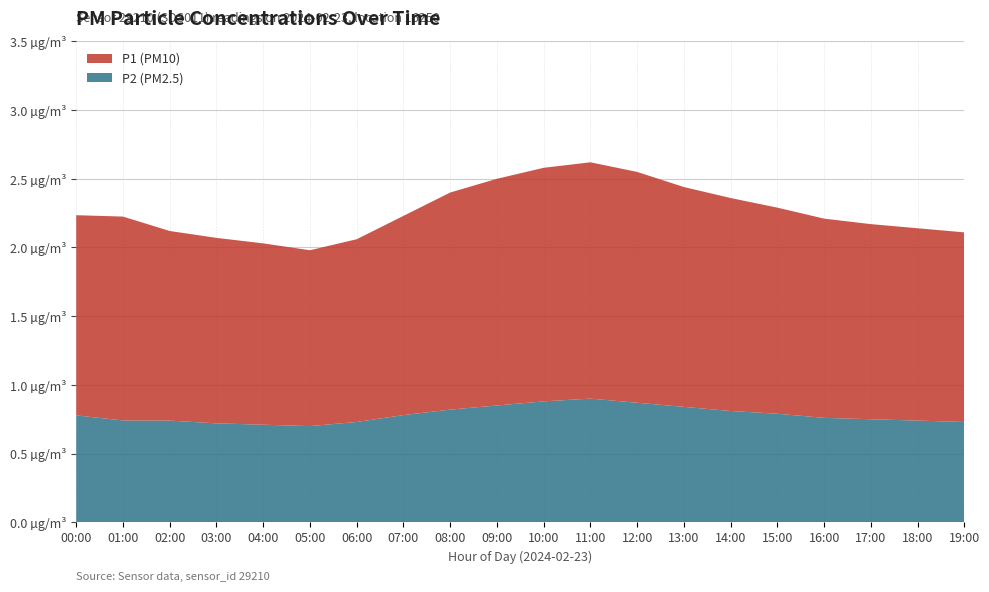

Reading right to left, list all the values displayed in this chart.

P2: 19:00=0.7	18:00=0.7	17:00=0.8	16:00=0.8	15:00=0.8	14:00=0.8	13:00=0.8	12:00=0.9	11:00=0.9	10:00=0.9	09:00=0.8	08:00=0.8	07:00=0.8	06:00=0.7	05:00=0.7	04:00=0.7	03:00=0.7	02:00=0.7	01:00=0.8	00:00=0.8
P1: 19:00=1.4	18:00=1.4	17:00=1.4	16:00=1.4	15:00=1.5	14:00=1.6	13:00=1.6	12:00=1.7	11:00=1.7	10:00=1.7	09:00=1.6	08:00=1.6	07:00=1.4	06:00=1.3	05:00=1.3	04:00=1.3	03:00=1.4	02:00=1.4	01:00=1.4	00:00=1.5